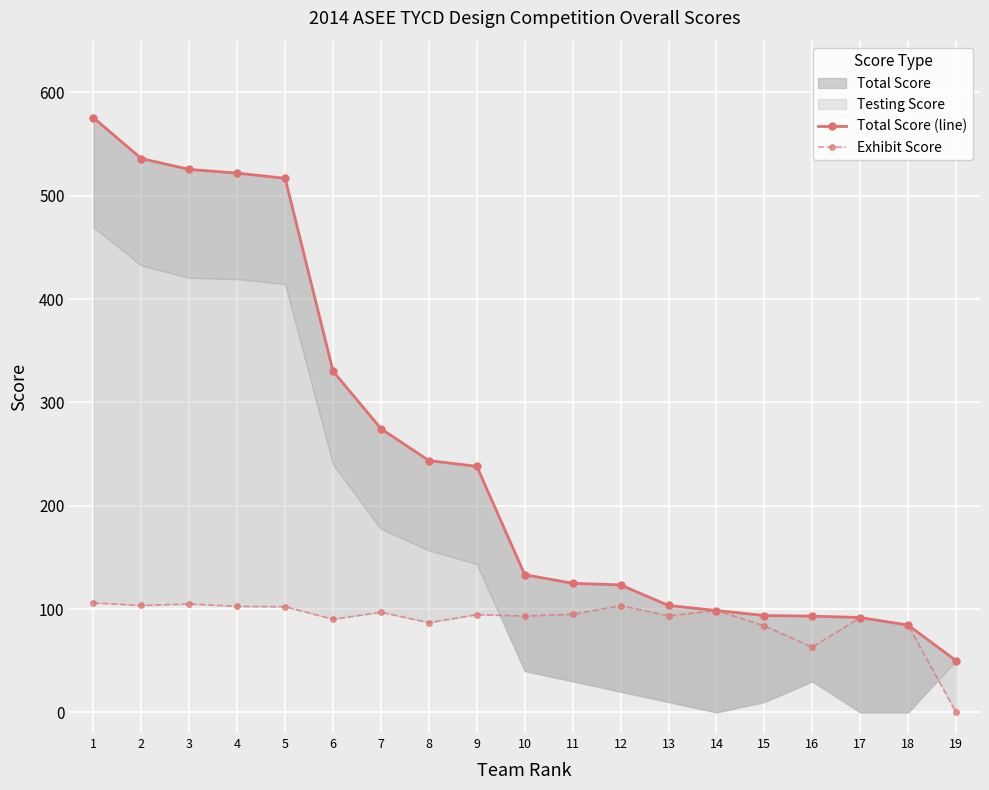

What is the total value across all series at 3?

630.3